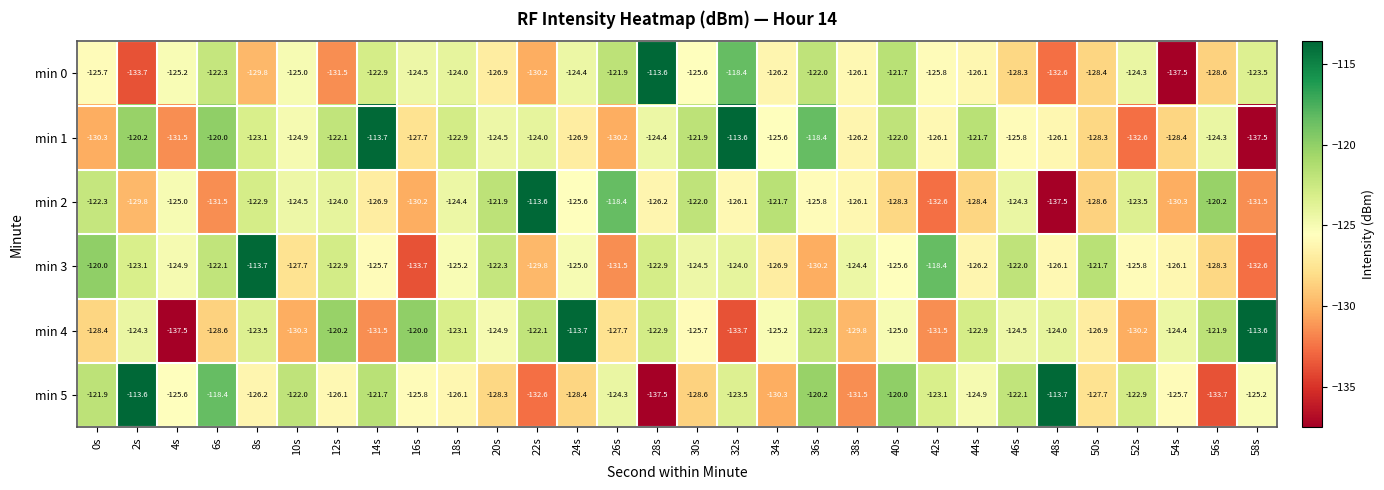

What is the difference between the highest and lowest values at 28s?

23.9